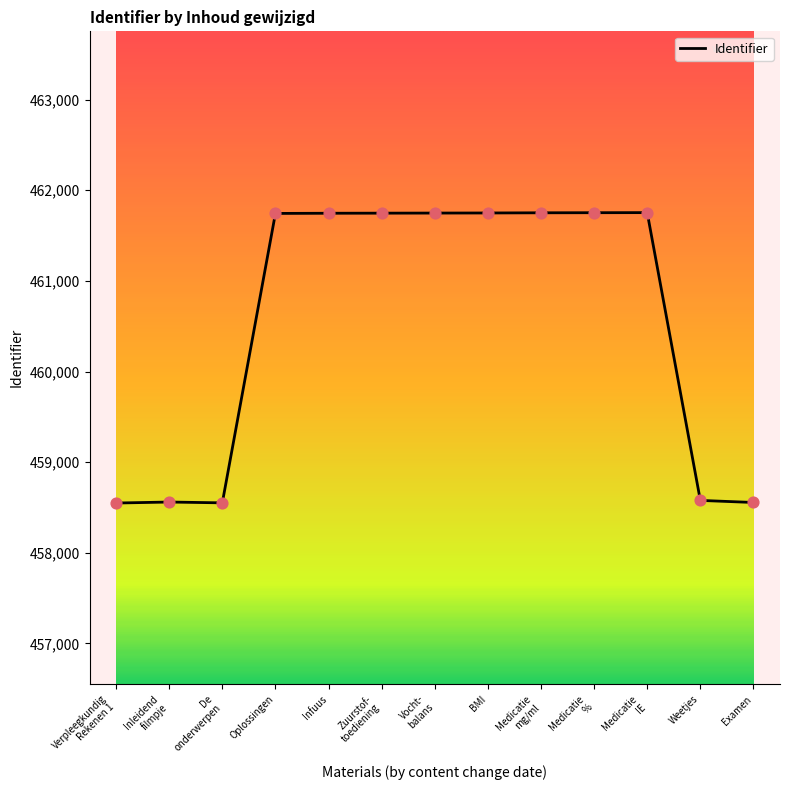

What is the minimum value shown in the chart?

458549